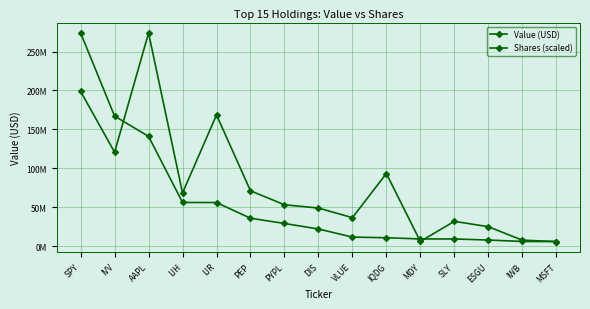

Which series has the largest range (max minus min)?

Value (USD)